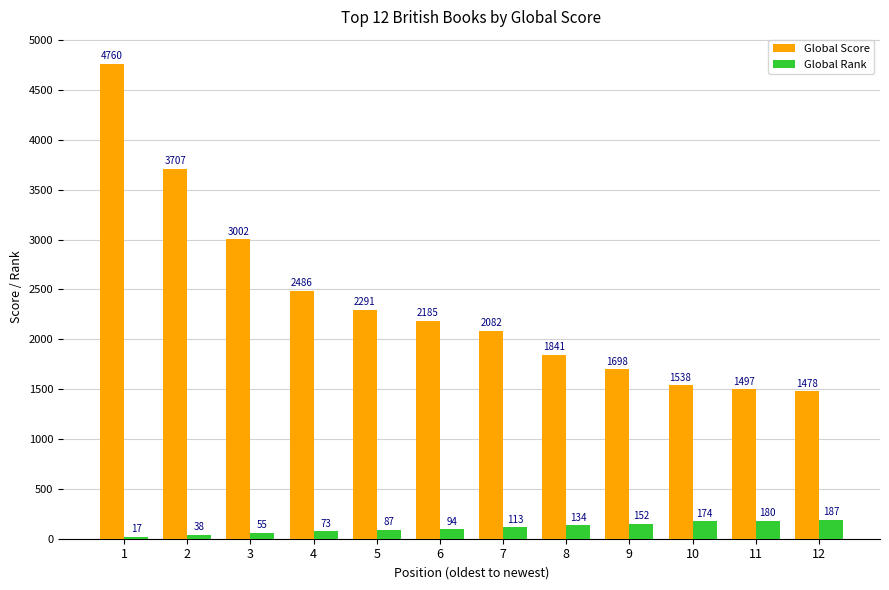

What is the difference between the highest and lowest values at 7?

1969